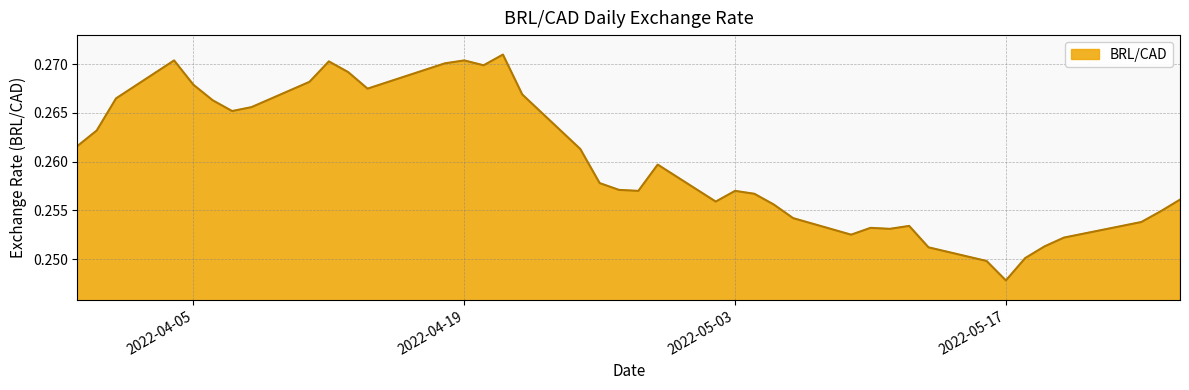

Reading right to left, extract all data points from this chart.

0.3	0.3	0.3	0.3	0.3	0.3	0.2	0.2	0.3	0.3	0.3	0.3	0.3	0.3	0.3	0.3	0.3	0.3	0.3	0.3	0.3	0.3	0.3	0.3	0.3	0.3	0.3	0.3	0.3	0.3	0.3	0.3	0.3	0.3	0.3	0.3	0.3	0.3	0.3	0.3